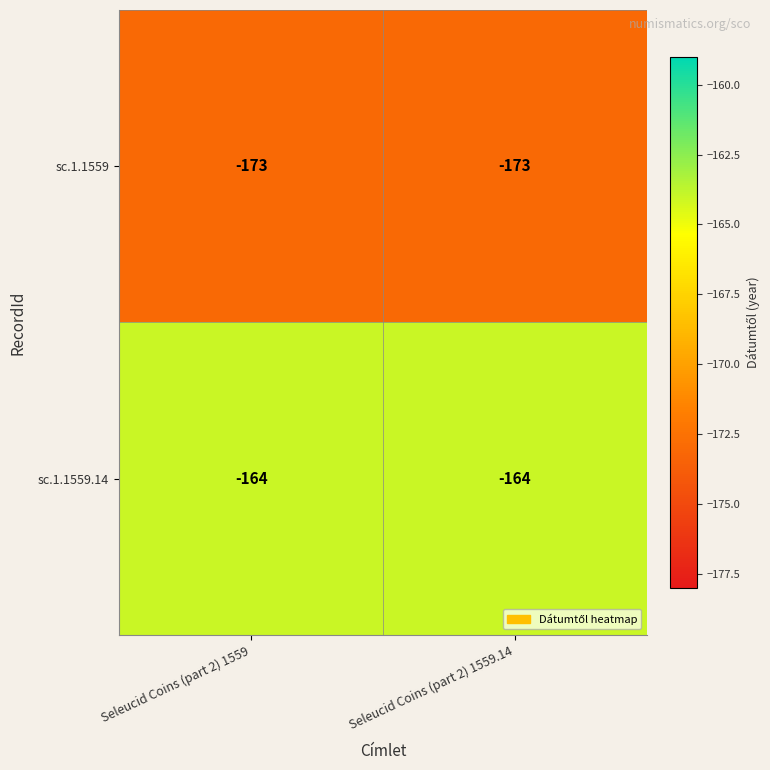

Rank the series at Seleucid Coins (part 2) 1559.14 from lowest to highest value.

sc.1.1559, sc.1.1559.14